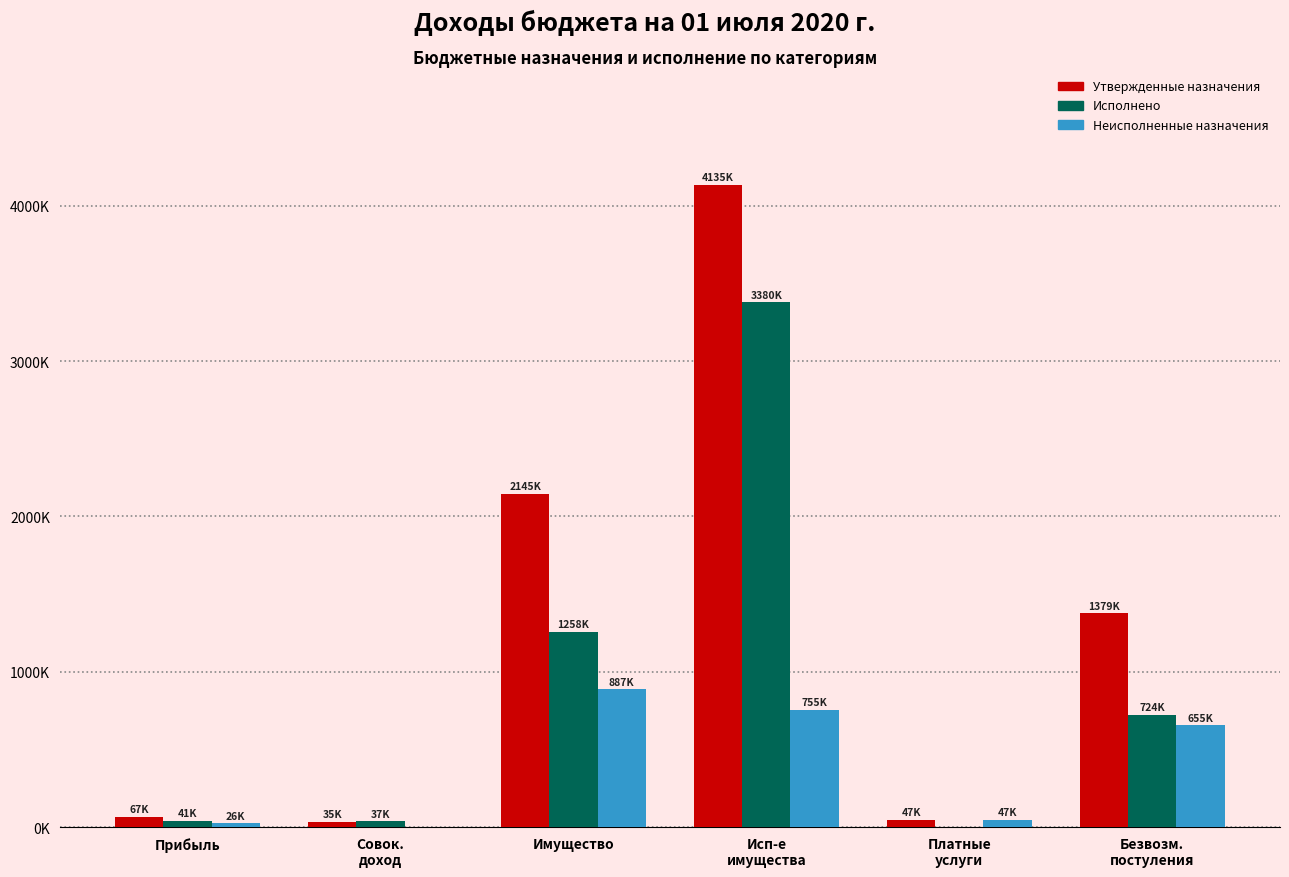

What position from the left is Совок.
доход?

2